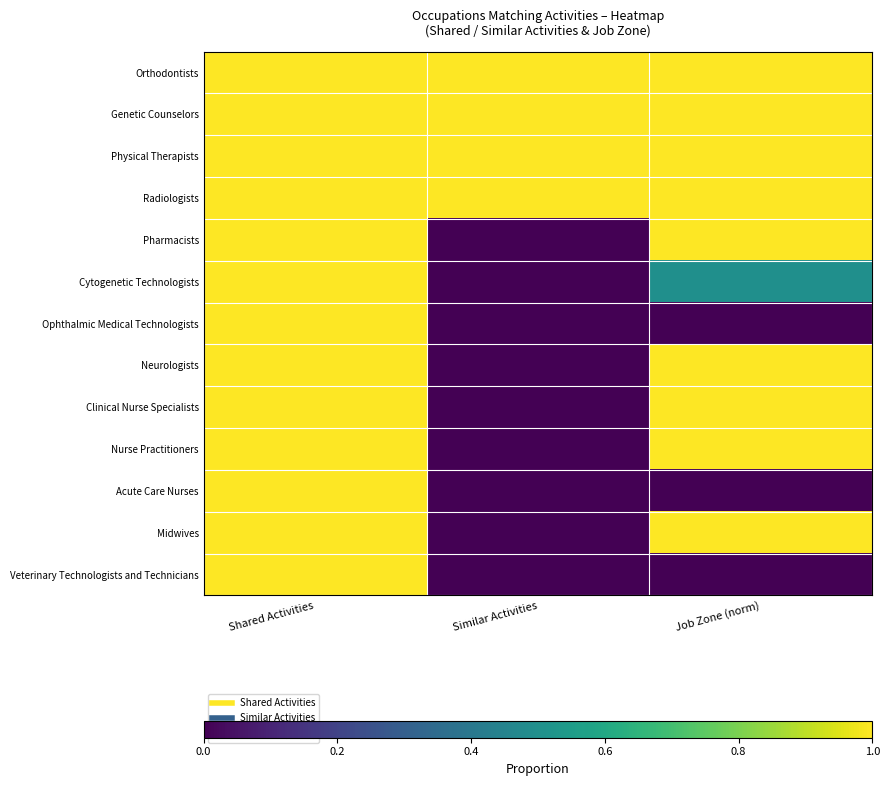

Reading left to right, extract all data points from this chart.

Orthodontists: Shared Activities=1.0	Similar Activities=1.0	Job Zone (norm)=1.0
Genetic Counselors: Shared Activities=1.0	Similar Activities=1.0	Job Zone (norm)=1.0
Physical Therapists: Shared Activities=1.0	Similar Activities=1.0	Job Zone (norm)=1.0
Radiologists: Shared Activities=1.0	Similar Activities=1.0	Job Zone (norm)=1.0
Pharmacists: Shared Activities=1.0	Similar Activities=0.0	Job Zone (norm)=1.0
Cytogenetic Technologists: Shared Activities=1.0	Similar Activities=0.0	Job Zone (norm)=0.5
Ophthalmic Medical Technologists: Shared Activities=1.0	Similar Activities=0.0	Job Zone (norm)=0.0
Neurologists: Shared Activities=1.0	Similar Activities=0.0	Job Zone (norm)=1.0
Clinical Nurse Specialists: Shared Activities=1.0	Similar Activities=0.0	Job Zone (norm)=1.0
Nurse Practitioners: Shared Activities=1.0	Similar Activities=0.0	Job Zone (norm)=1.0
Acute Care Nurses: Shared Activities=1.0	Similar Activities=0.0	Job Zone (norm)=0.0
Midwives: Shared Activities=1.0	Similar Activities=0.0	Job Zone (norm)=1.0
Veterinary Technologists and Technicians: Shared Activities=1.0	Similar Activities=0.0	Job Zone (norm)=0.0